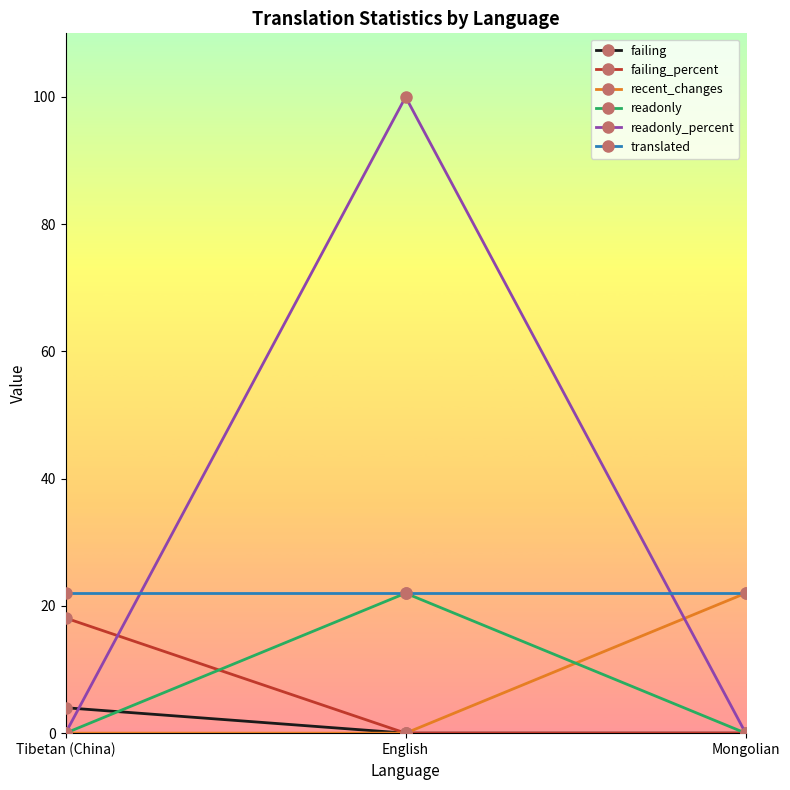

Read the translated value at Mongolian.

22.0